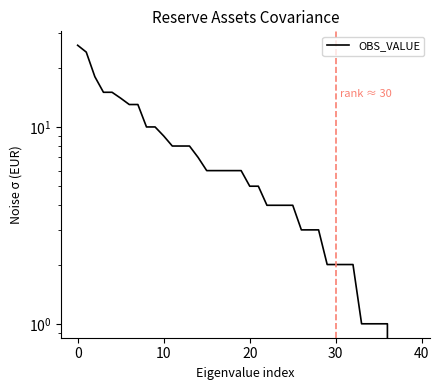

Count the number of categories in the chart.

40